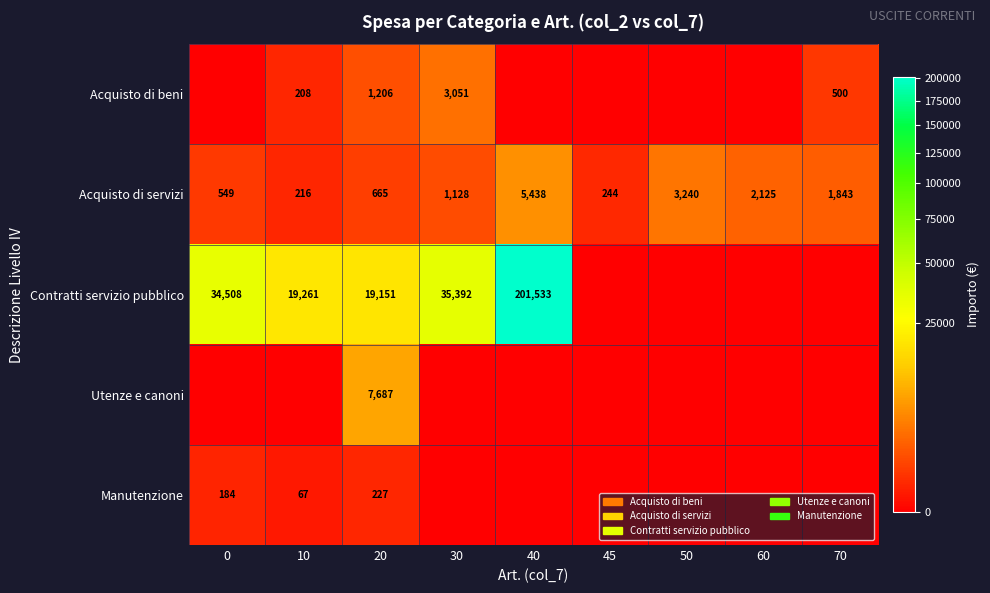

Count the number of data series in this chart.

5